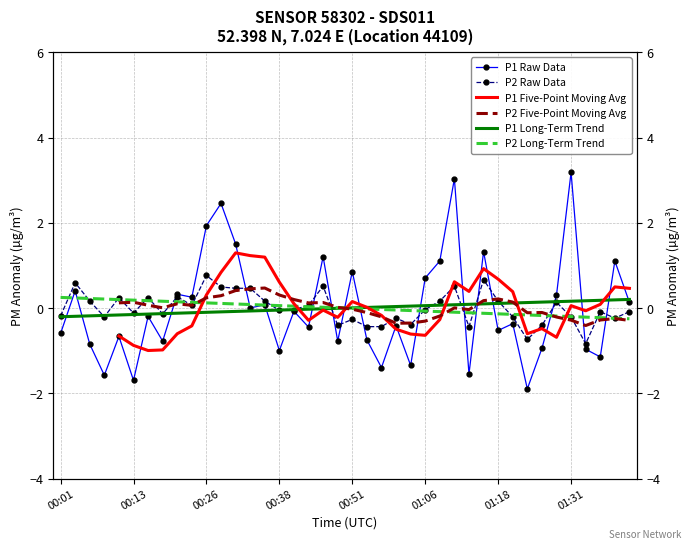

In P2 Five-Point Moving Avg, how many points are lower than both neighbors (excluding endpoints)?

7